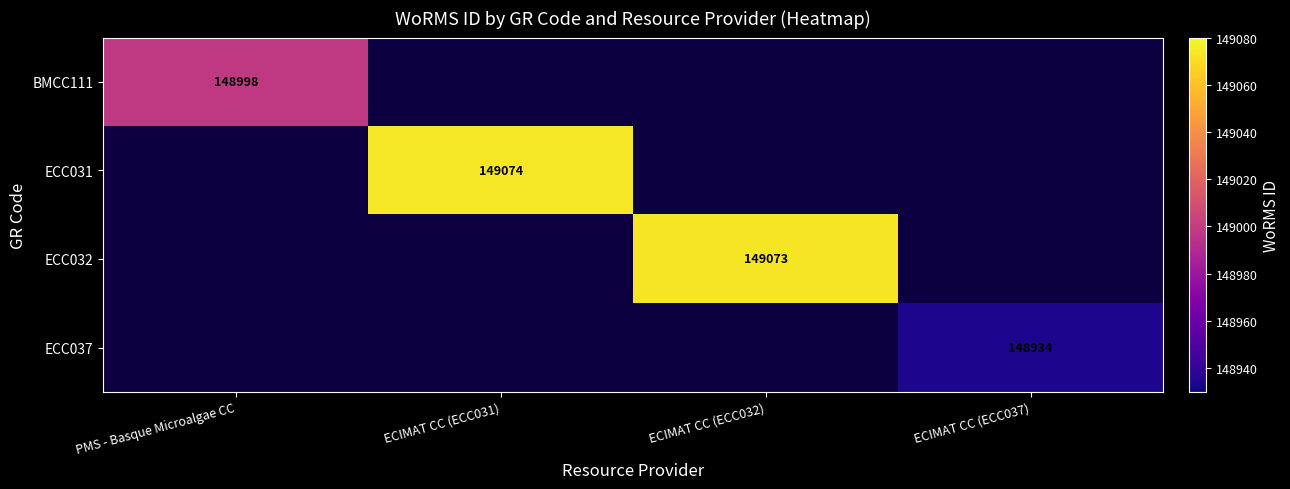

The value of ECC032 at ECIMAT CC (ECC032) is 149073. True or false?

True